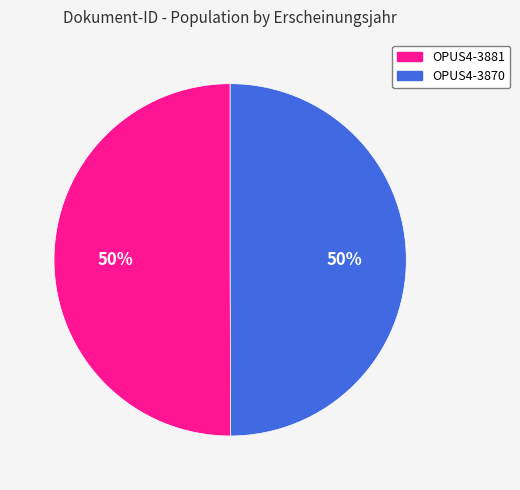

True or false: OPUS4-3881 accounts for 60% of the total.

False